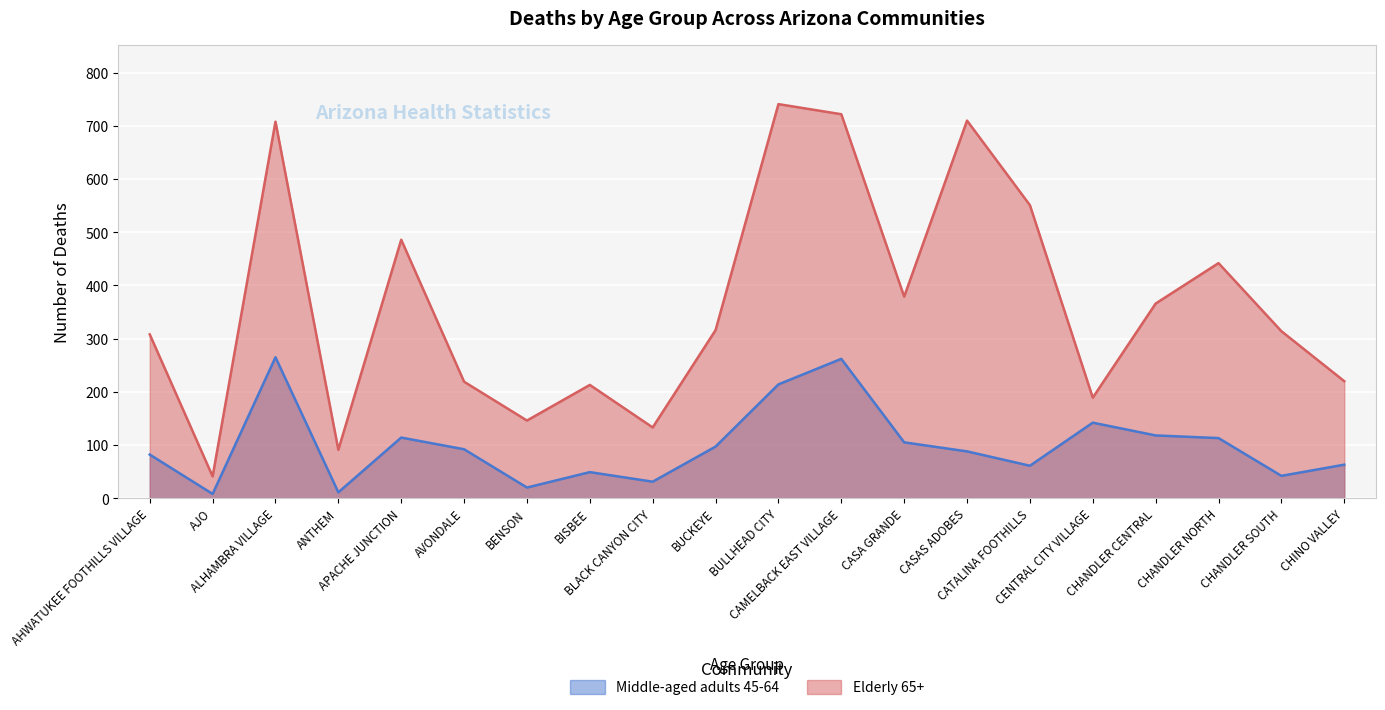

Which series changed the most between ALHAMBRA VILLAGE and CENTRAL CITY VILLAGE?

Elderly 65+